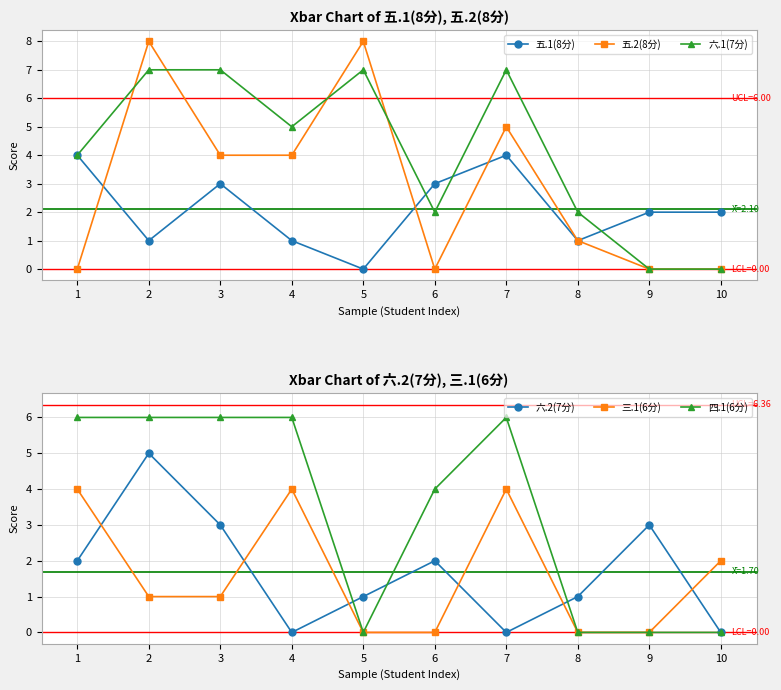

Where is 六.2(7分) nearest to the value 2?

1